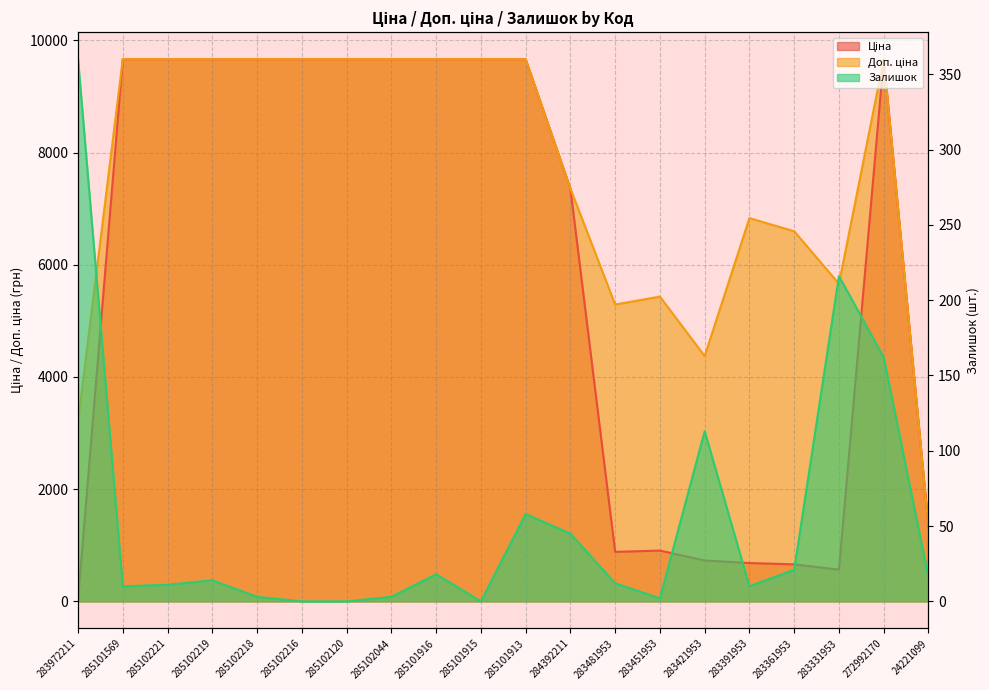

What is the greatest value displayed?

9664.7